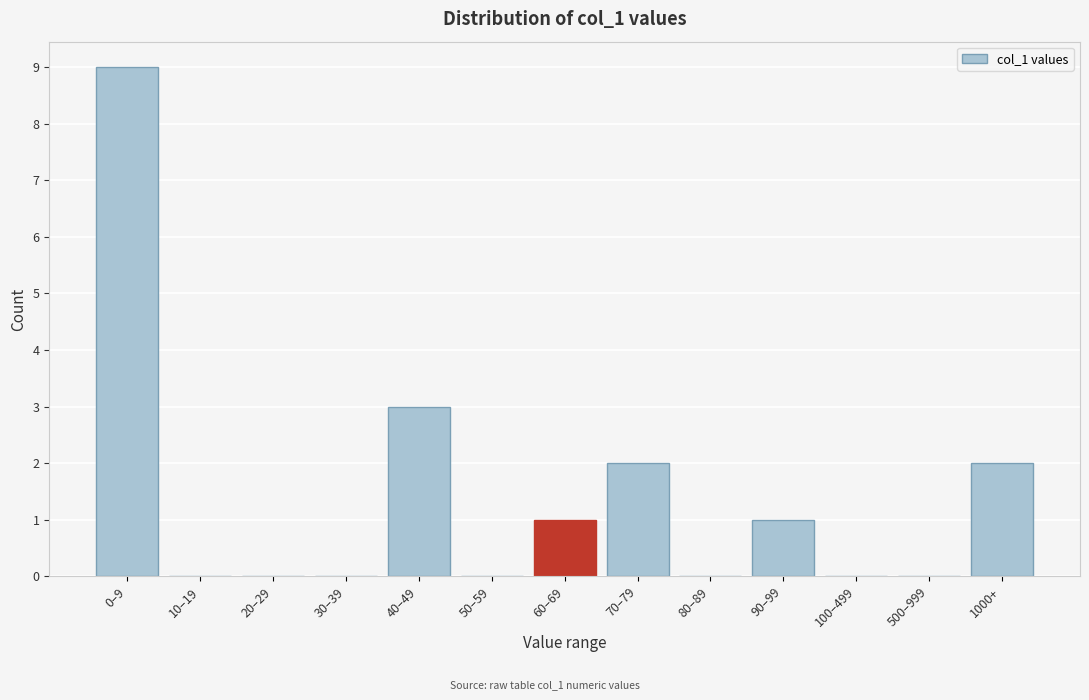

Reading right to left, what are all the values shown in this chart?

1000+=2	500–999=0	100–499=0	90–99=1	80–89=0	70–79=2	60–69=1	50–59=0	40–49=3	30–39=0	20–29=0	10–19=0	0–9=9